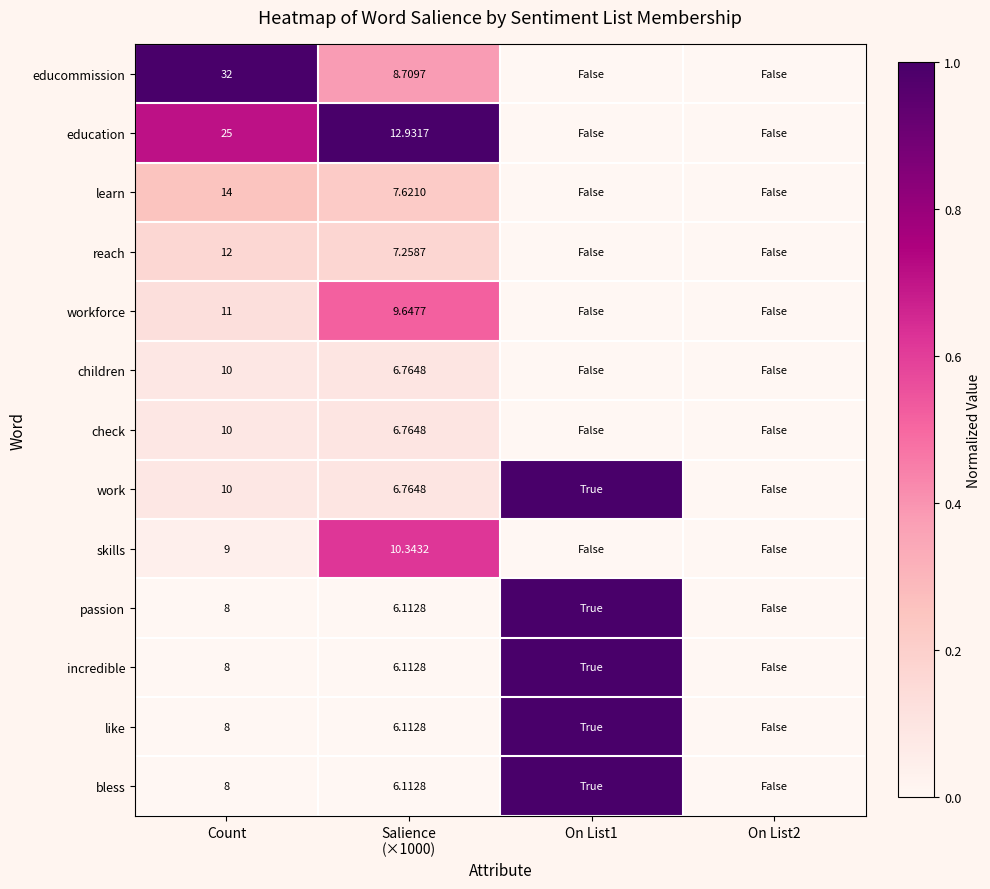

Is the value of like at On List2 greater than the value of educommission at Salience (×1000)?

No